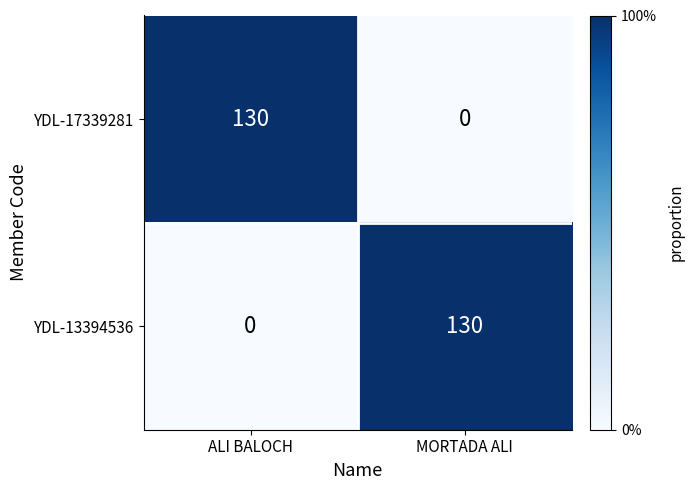

What is the difference between the highest and lowest values at ALI BALOCH?

130